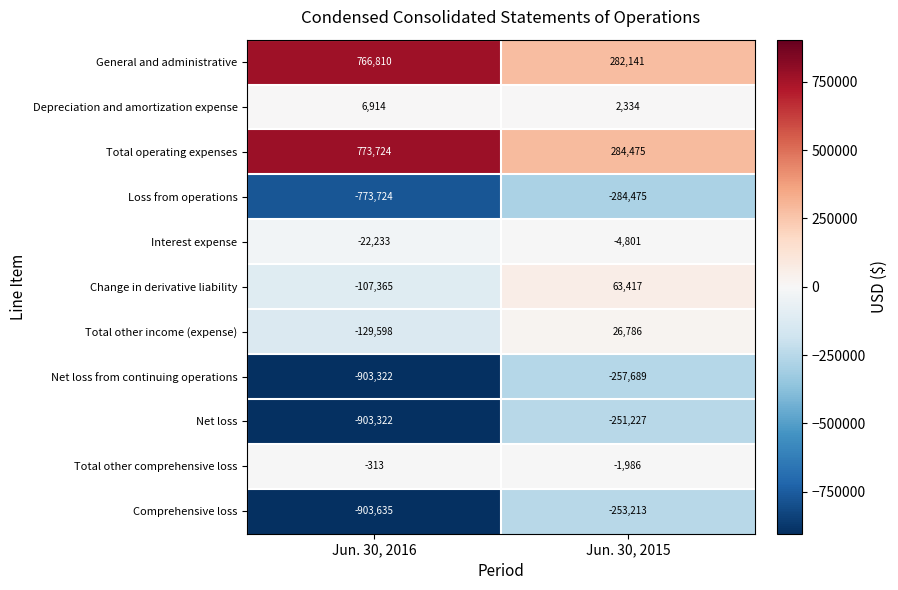

What is the smallest value displayed?

-903635